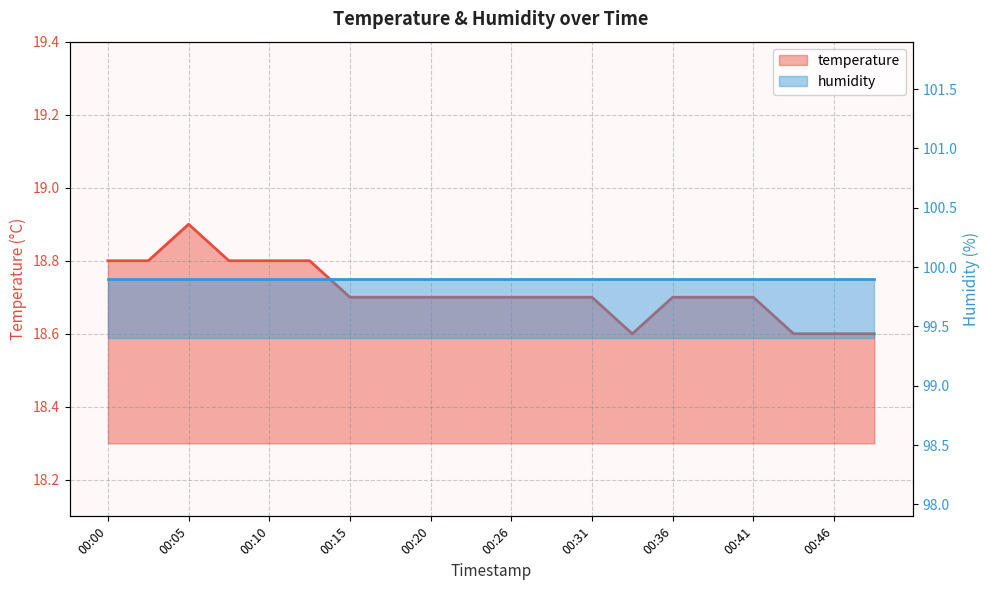

Is it true that the value at 00:26 is 13.1?

False